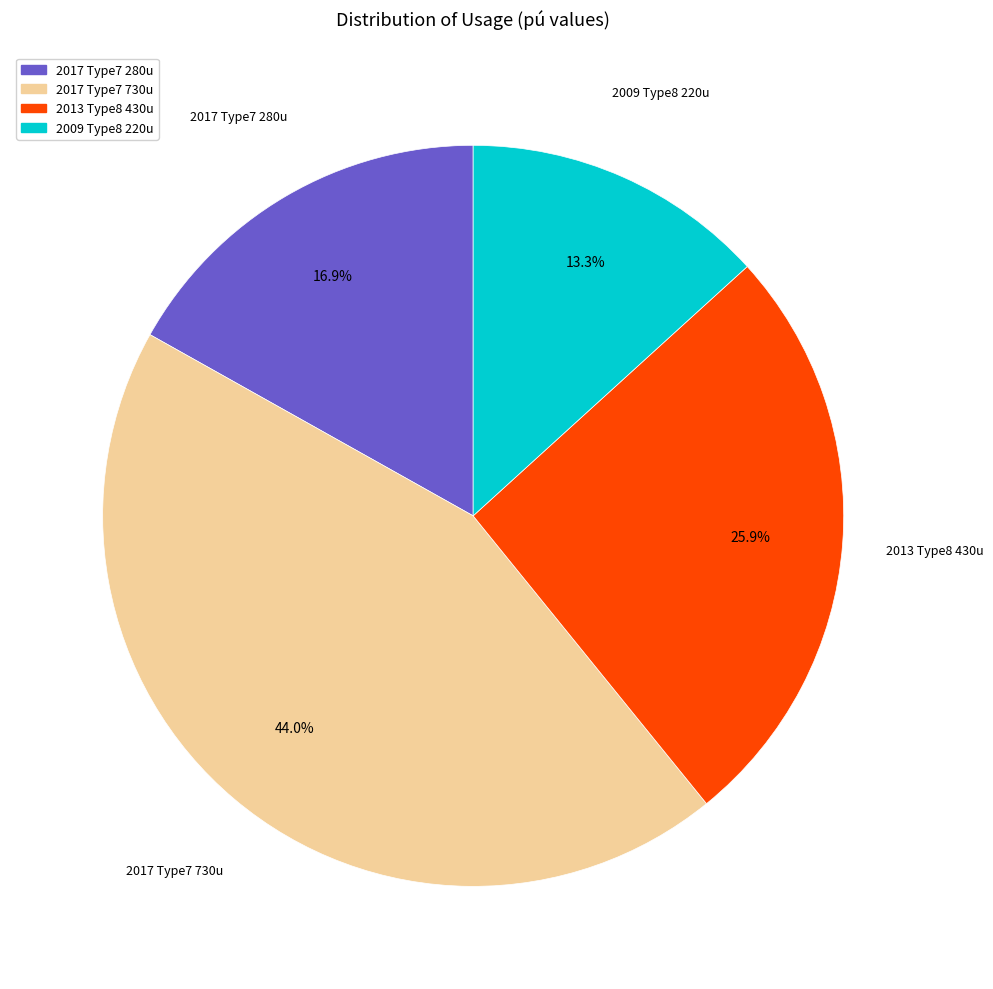

How many slices are in this pie chart?

4